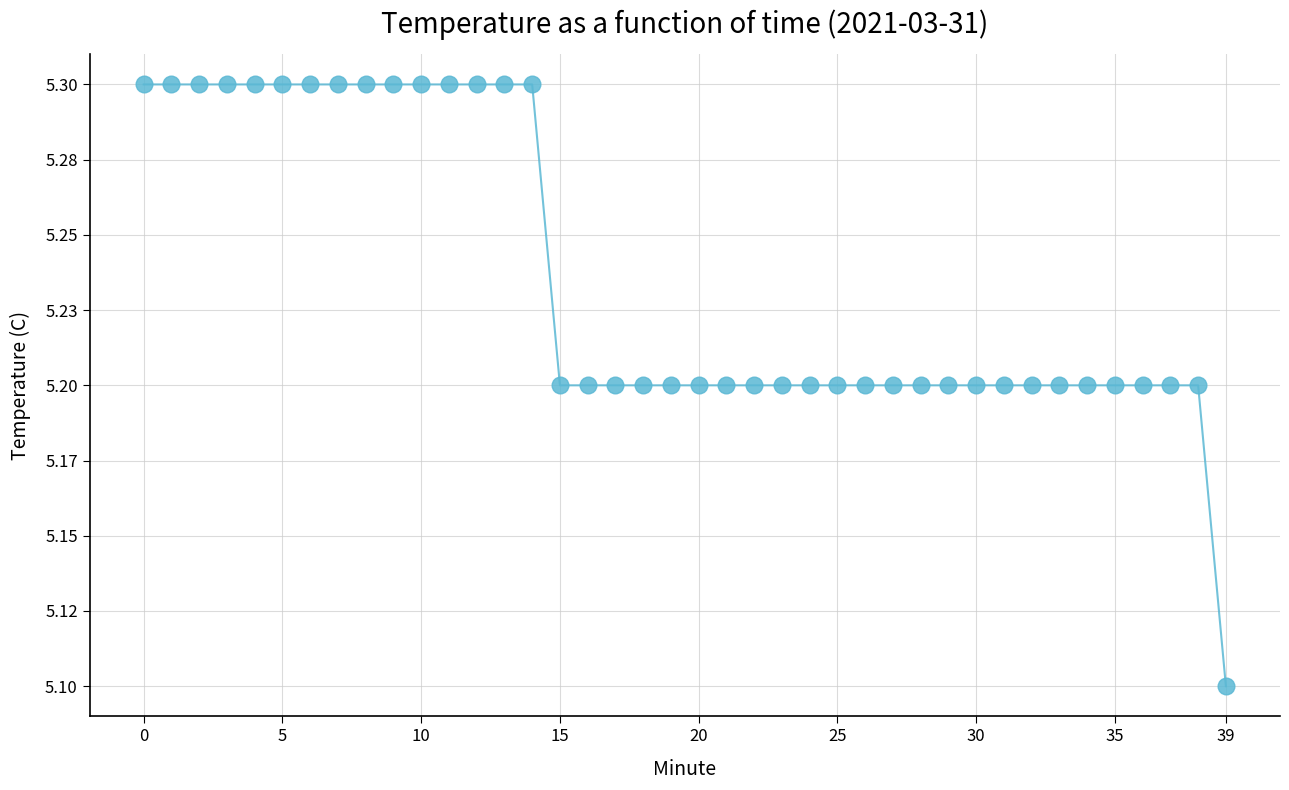

Where is the data nearest to the value 5?

39